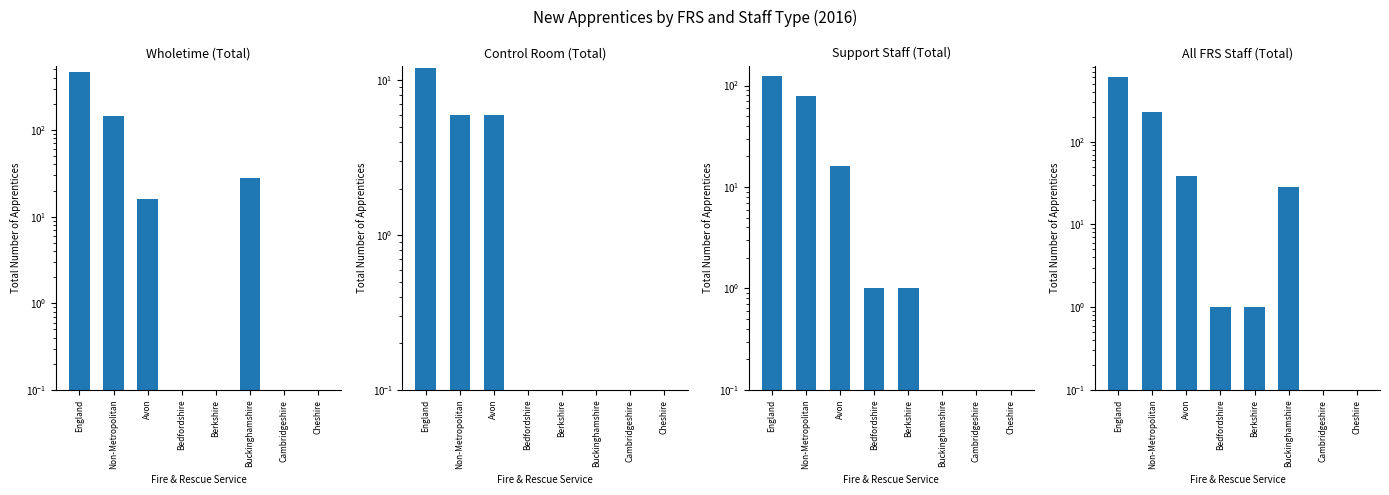

At which label is Wholetime (Total) closest to 232?

Non-Metropolitan